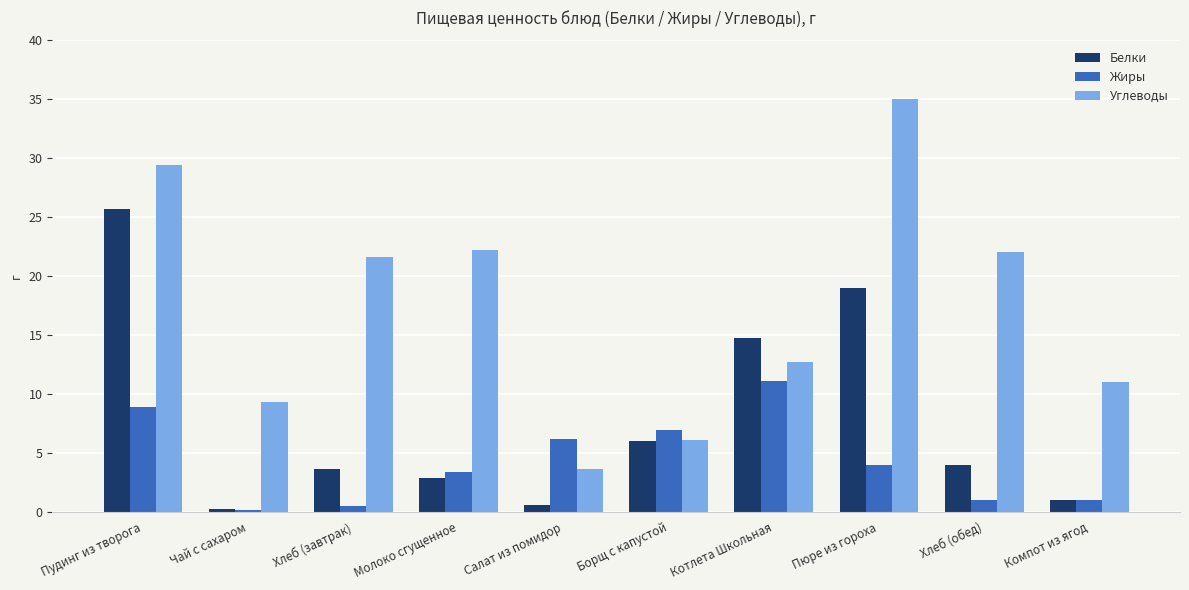

What is the average value of the Углеводы series?

17.3